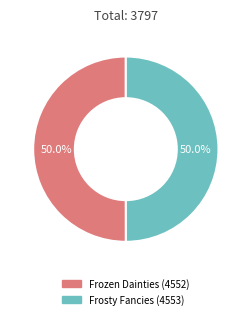

Do Frosty Fancies (4553) and Frozen Dainties (4552) together represent more than half of the pie?

Yes